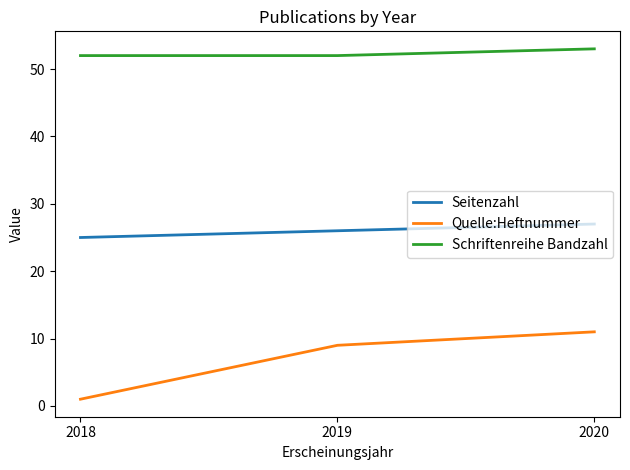

List the series in order of their overall mean, highest first.

Schriftenreihe Bandzahl, Seitenzahl, Quelle:Heftnummer